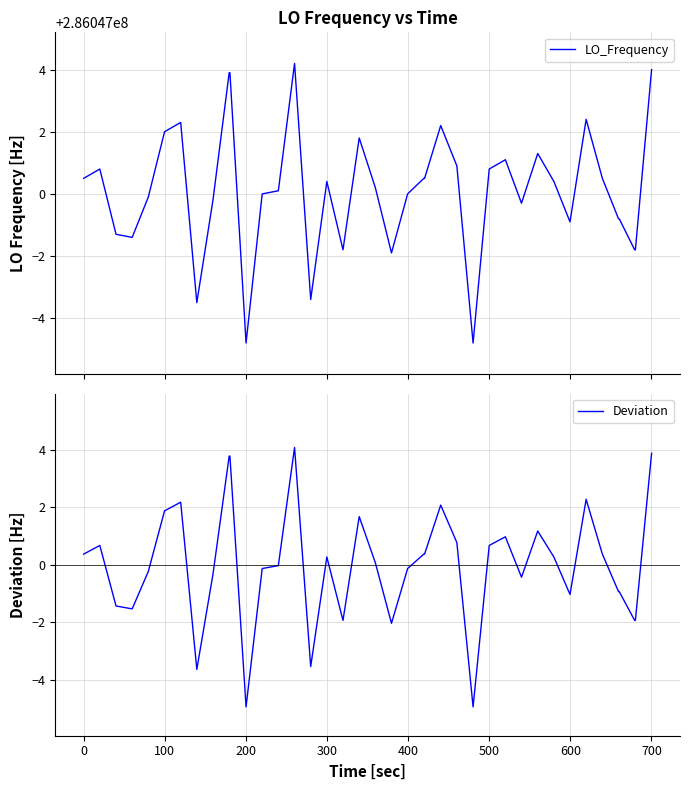

True or false: Deviation has more than 0 interior local peaks.

True